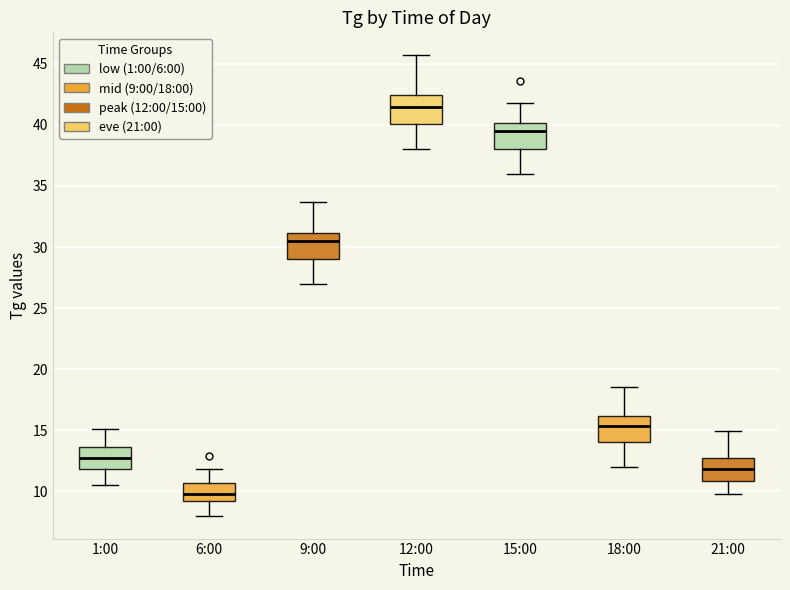

Reading left to right, read every box against the y-axis: the position of its median line, the range the box covers, and the ends of its whiskers. The values are not printed on the chart, so give them approximately, as read against the axis.

1:00: median 13.0, box 12.0 to 13.5, whiskers 10.5 to 15.0
6:00: median 10.0, box 9.0 to 10.5, whiskers 8.0 to 12.0
9:00: median 30.5, box 29.0 to 31.0, whiskers 27.0 to 33.5
12:00: median 41.5, box 40.0 to 42.5, whiskers 38.0 to 45.5
15:00: median 39.5, box 38.0 to 40.0, whiskers 36.0 to 42.0
18:00: median 15.5, box 14.0 to 16.0, whiskers 12.0 to 18.5
21:00: median 12.0, box 11.0 to 12.5, whiskers 10.0 to 15.0